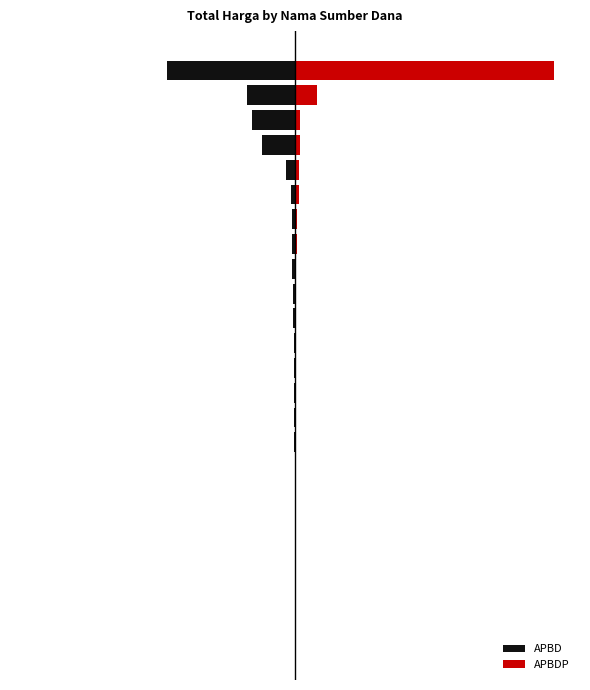

What is the average value of the APBD series?

-132486423